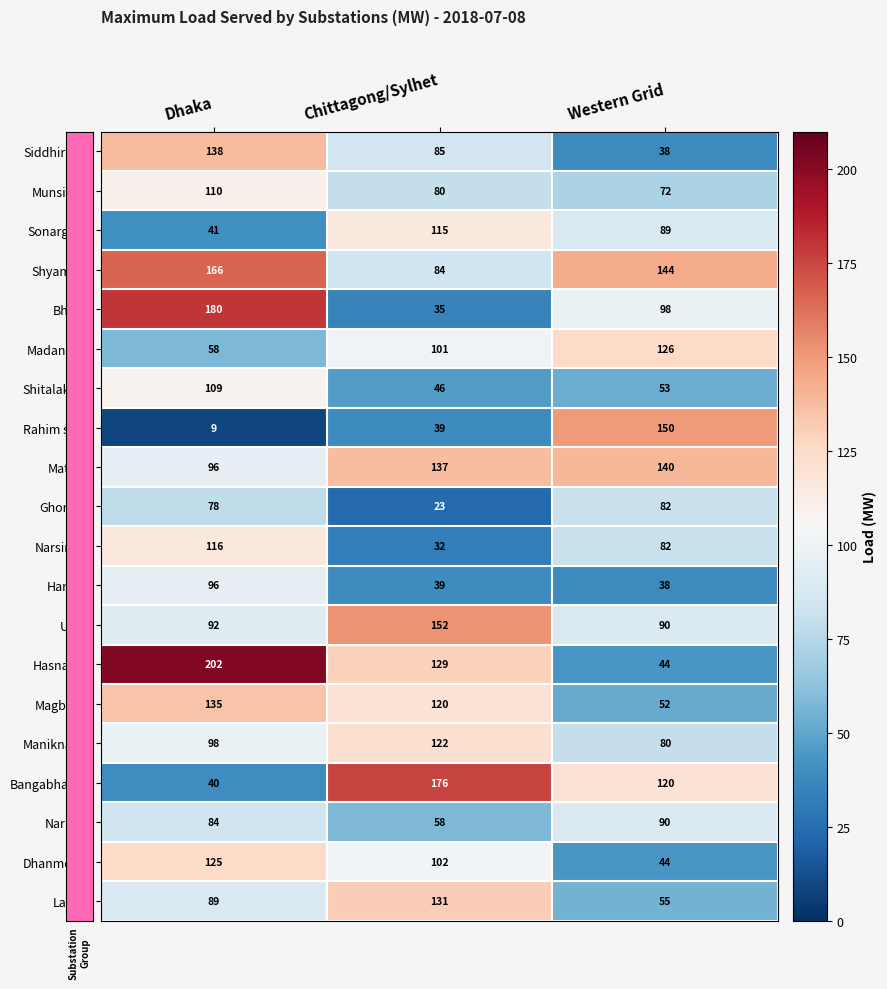

What is the total value across all series at Western Grid?

1687